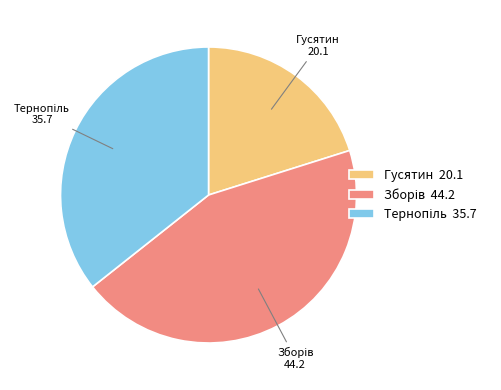

Is there any slice that represents more than half of the pie?

No